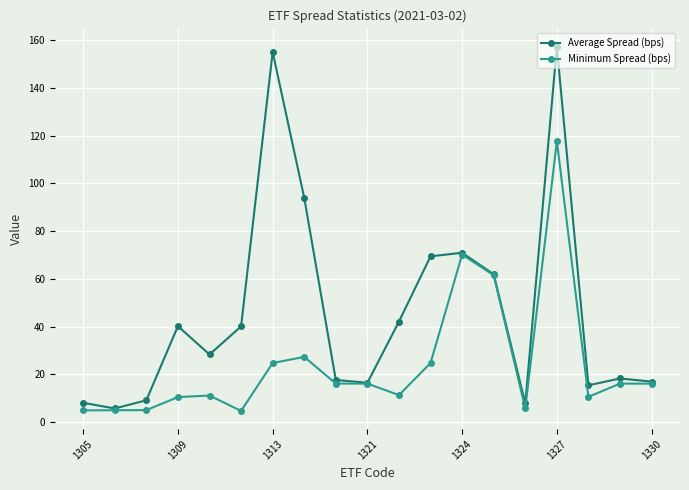

What is the value of the Minimum Spread (bps) point at the 5th from the left?

11.2